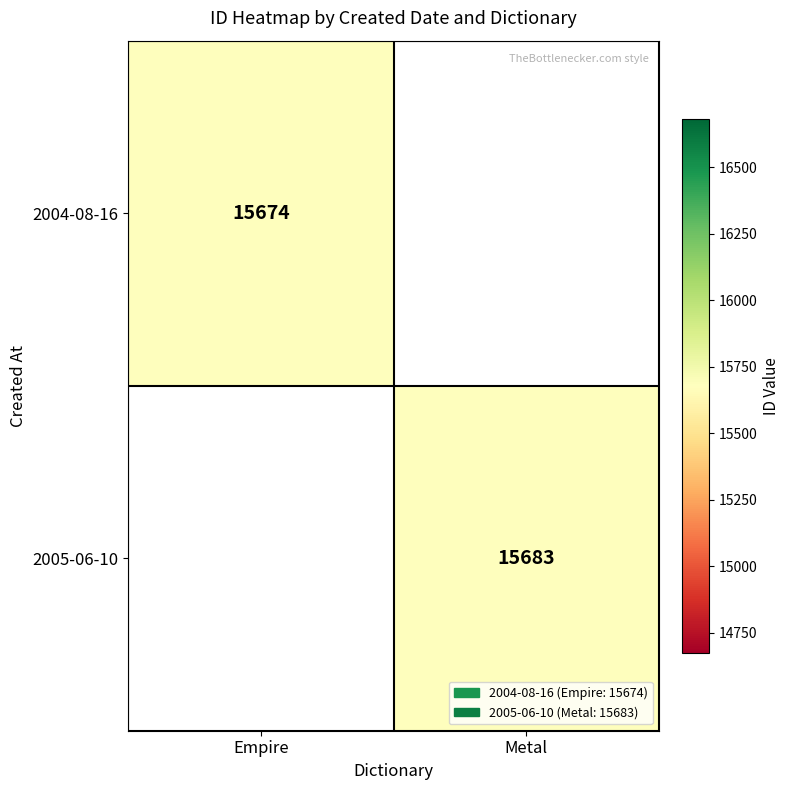

Is the value of 2005-06-10 at Metal greater than the value of 2004-08-16 at Empire?

Yes